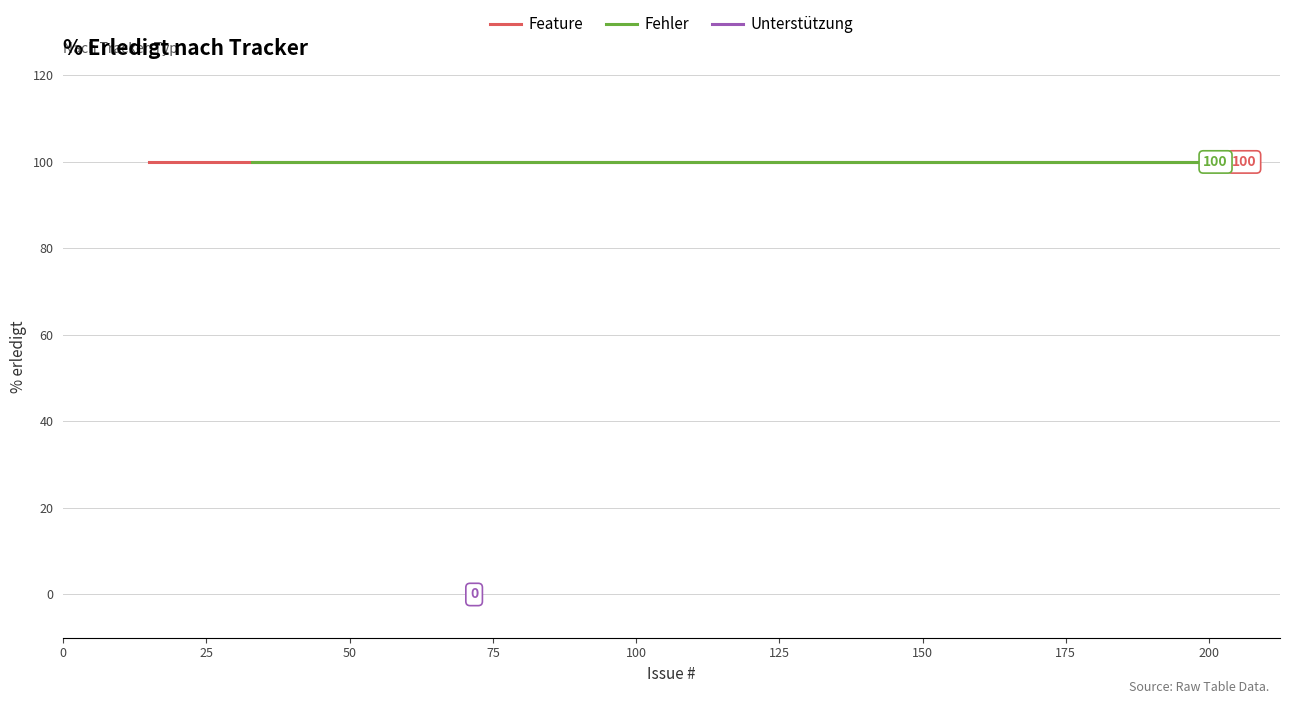

True or false: Feature and Unterstützung cross at least once.

False